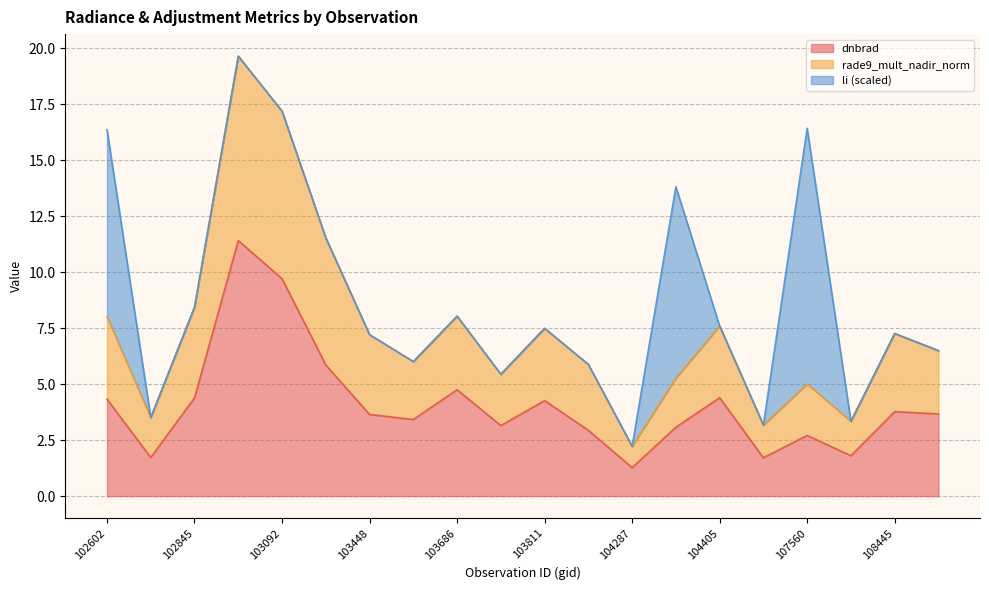

What is the difference between the maximum and minimum values in the dnbrad series?

10.1